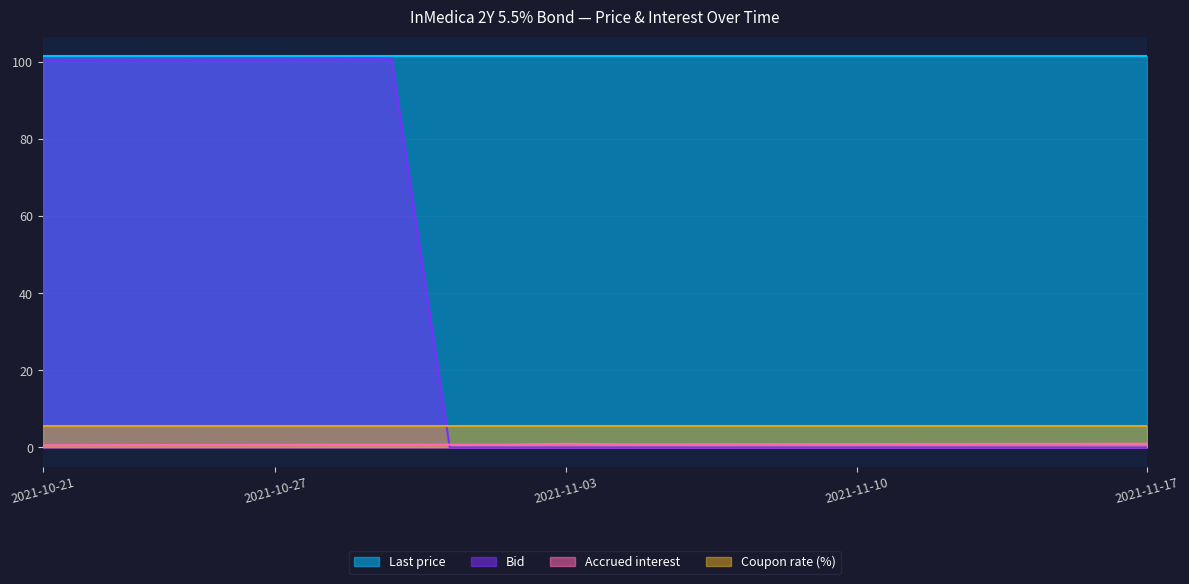

What is the label of the 16th point from the left?

2021-11-11